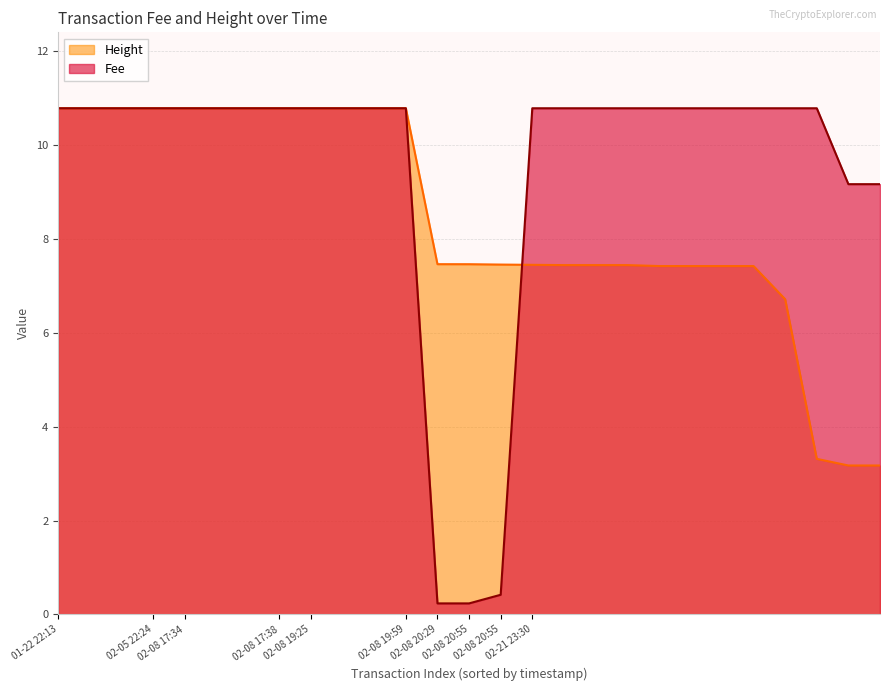

Which series has the largest total across all categories?

Fee